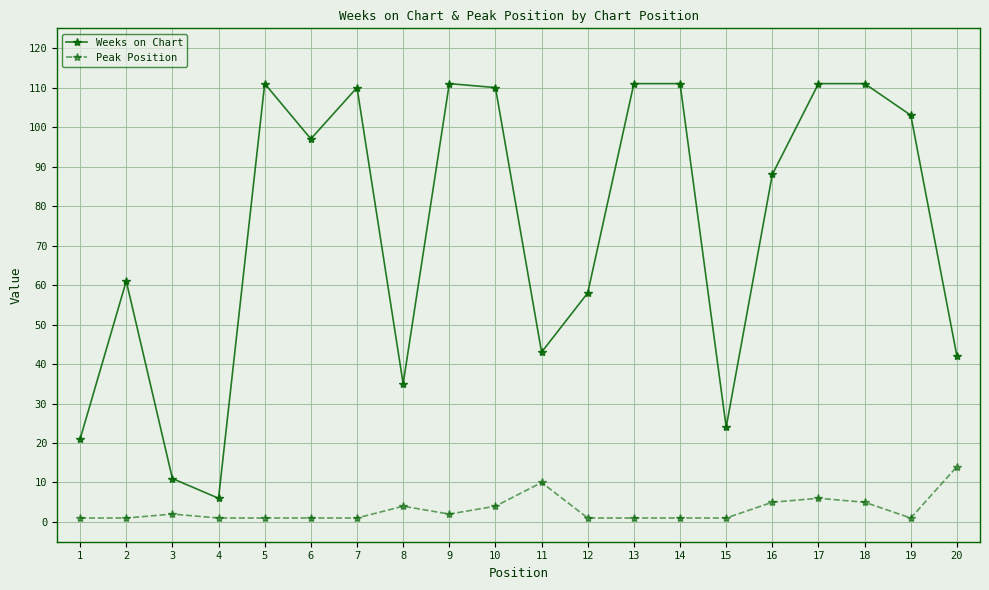

Reading left to right, transcribe all the data shown in this chart.

Weeks on Chart: 21	61	11	6	111	97	110	35	111	110	43	58	111	111	24	88	111	111	103	42
Peak Position: 1	1	2	1	1	1	1	4	2	4	10	1	1	1	1	5	6	5	1	14